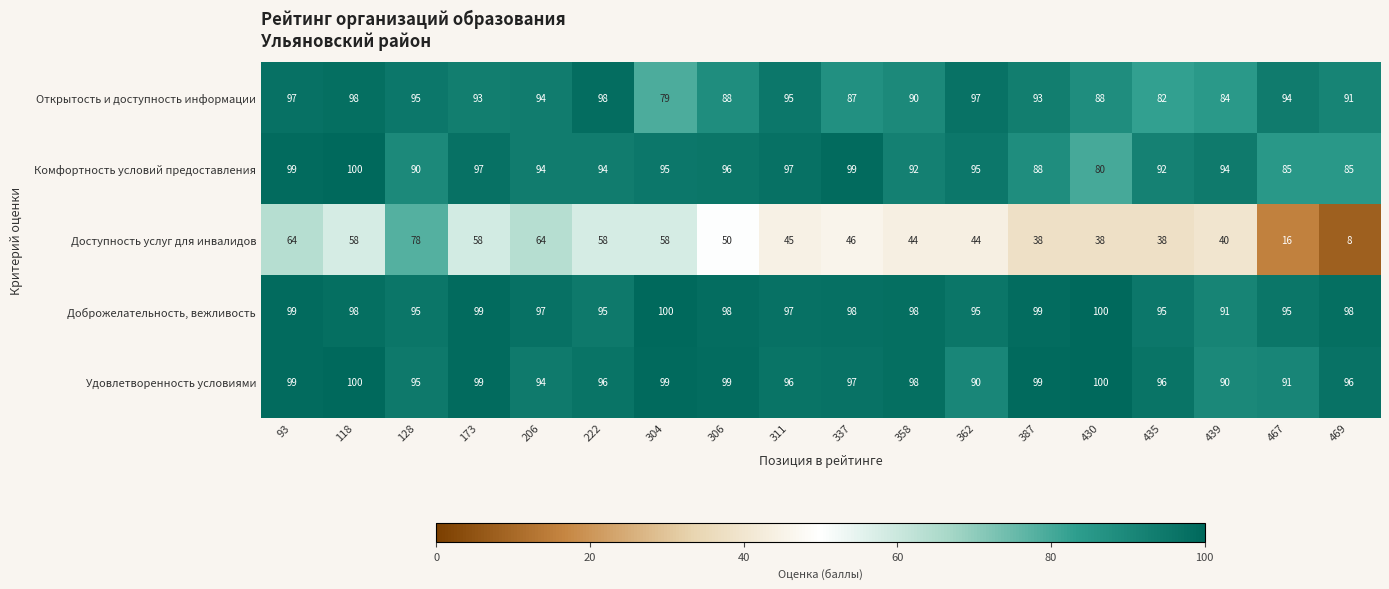

True or false: Открытость и доступность информации has a value of 151 at 118.

False